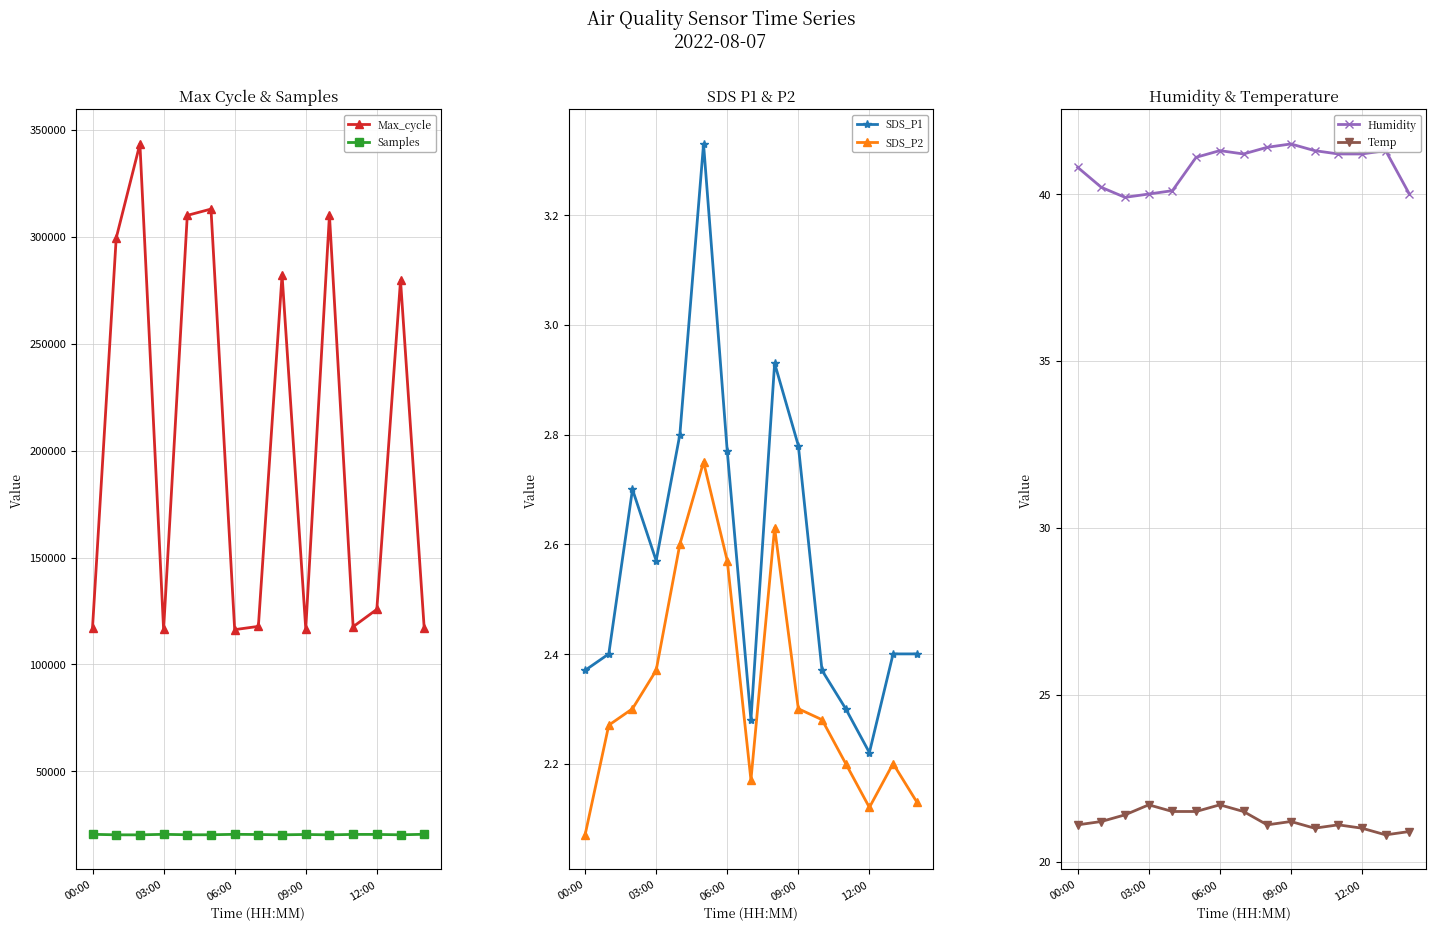

What is the average value of the Temp series?

21.2